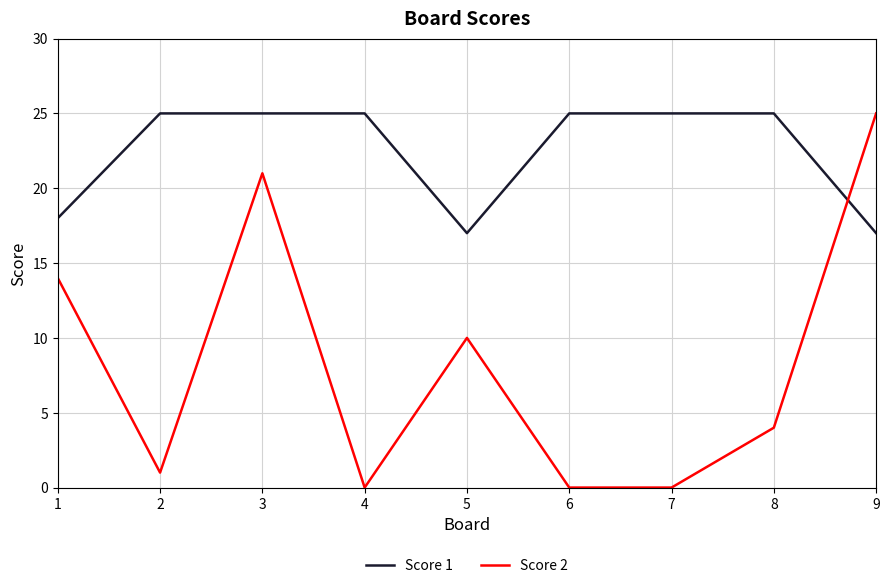

List the series in order of their overall mean, highest first.

Score 1, Score 2